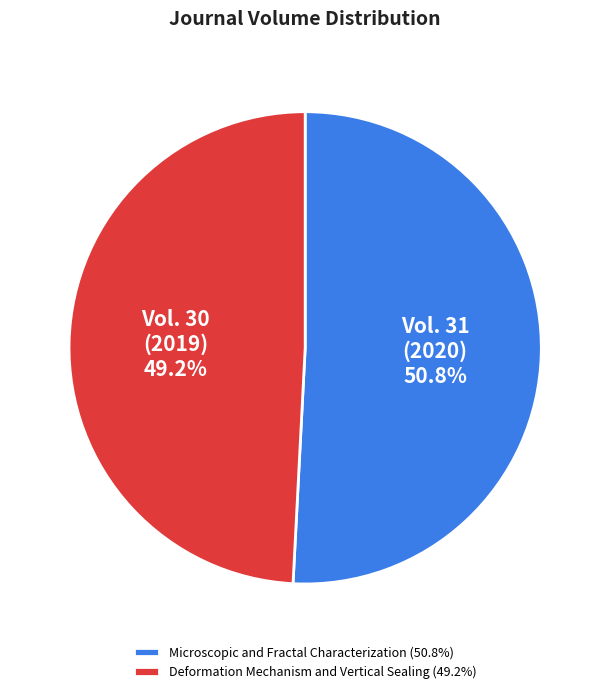

Which slice is the largest?

Microscopic and Fractal Characterization